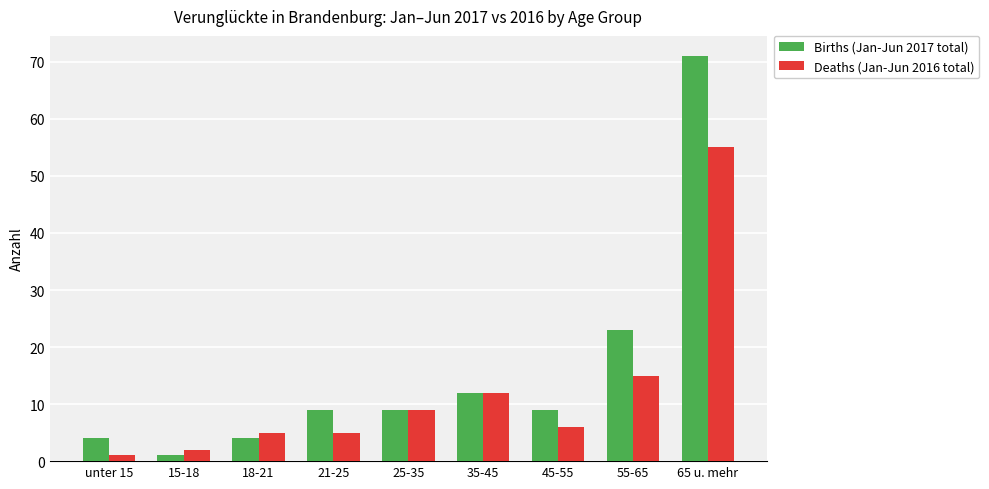

Reading left to right, transcribe all the data shown in this chart.

Births (Jan-Jun 2017 total): unter 15=4	15-18=1	18-21=4	21-25=9	25-35=9	35-45=12	45-55=9	55-65=23	65 u. mehr=71
Deaths (Jan-Jun 2016 total): unter 15=1	15-18=2	18-21=5	21-25=5	25-35=9	35-45=12	45-55=6	55-65=15	65 u. mehr=55